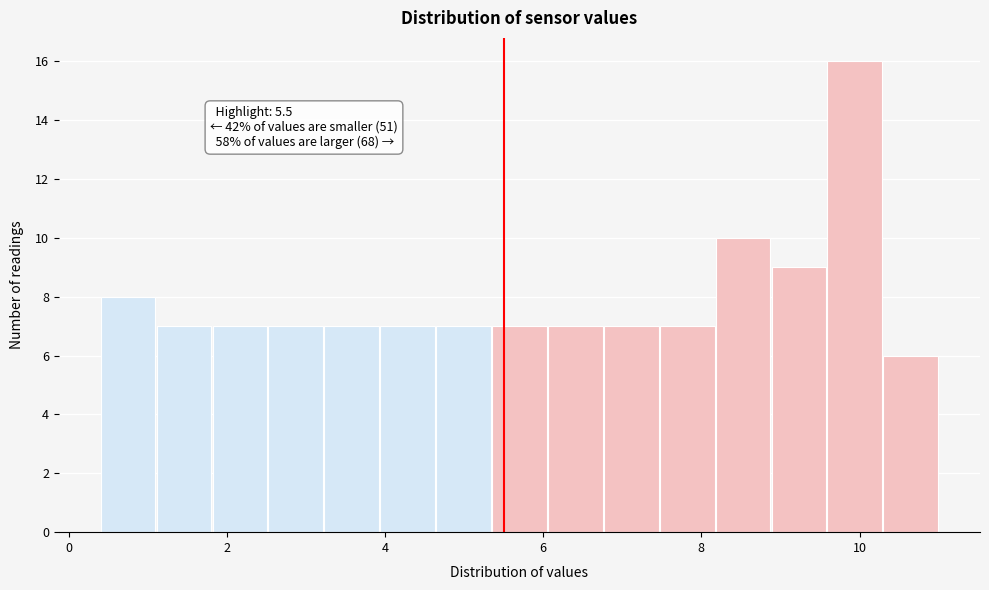

Read against the x-axis, roughly where is the centre of the tallest bar?

10.0